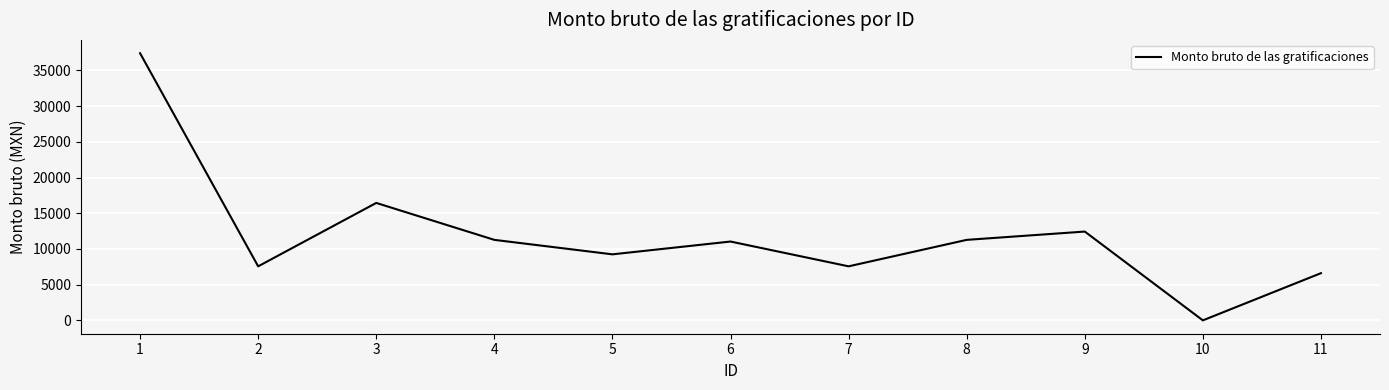

Which label corresponds to the smallest value in the chart?

10